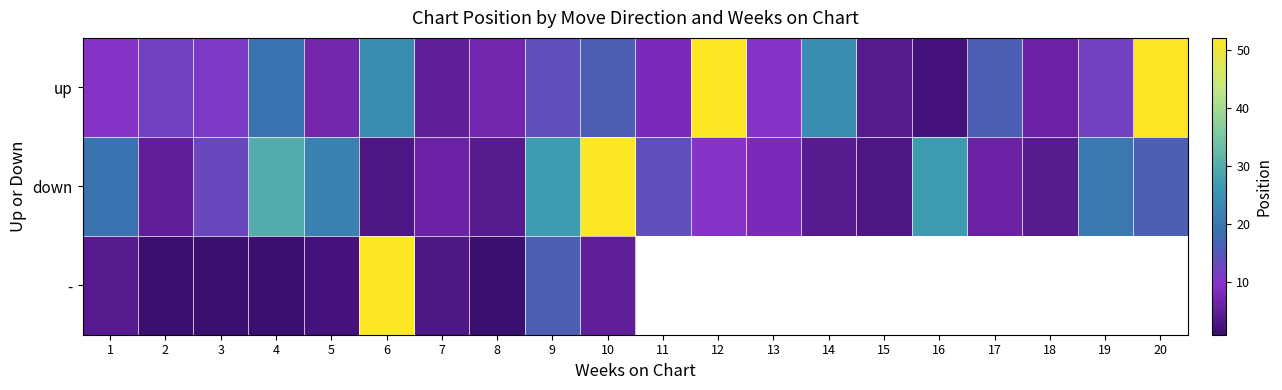

Which series has the largest range (max minus min)?

-